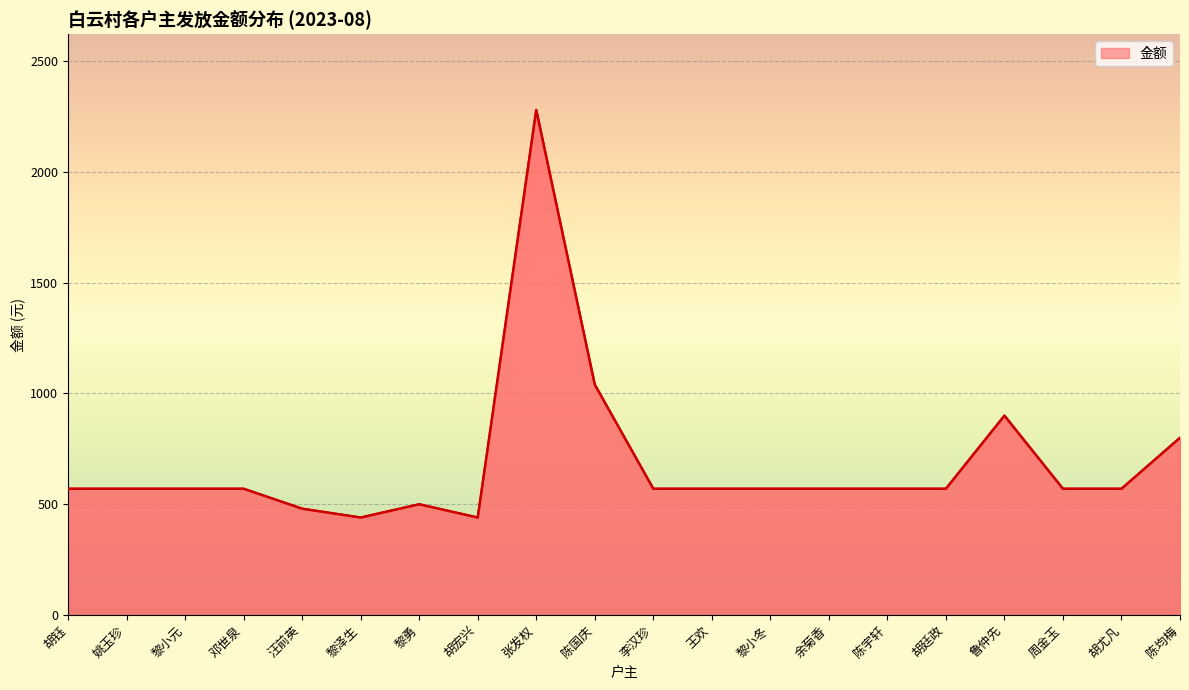

Where is the data nearest to the value 1360?

陈国庆